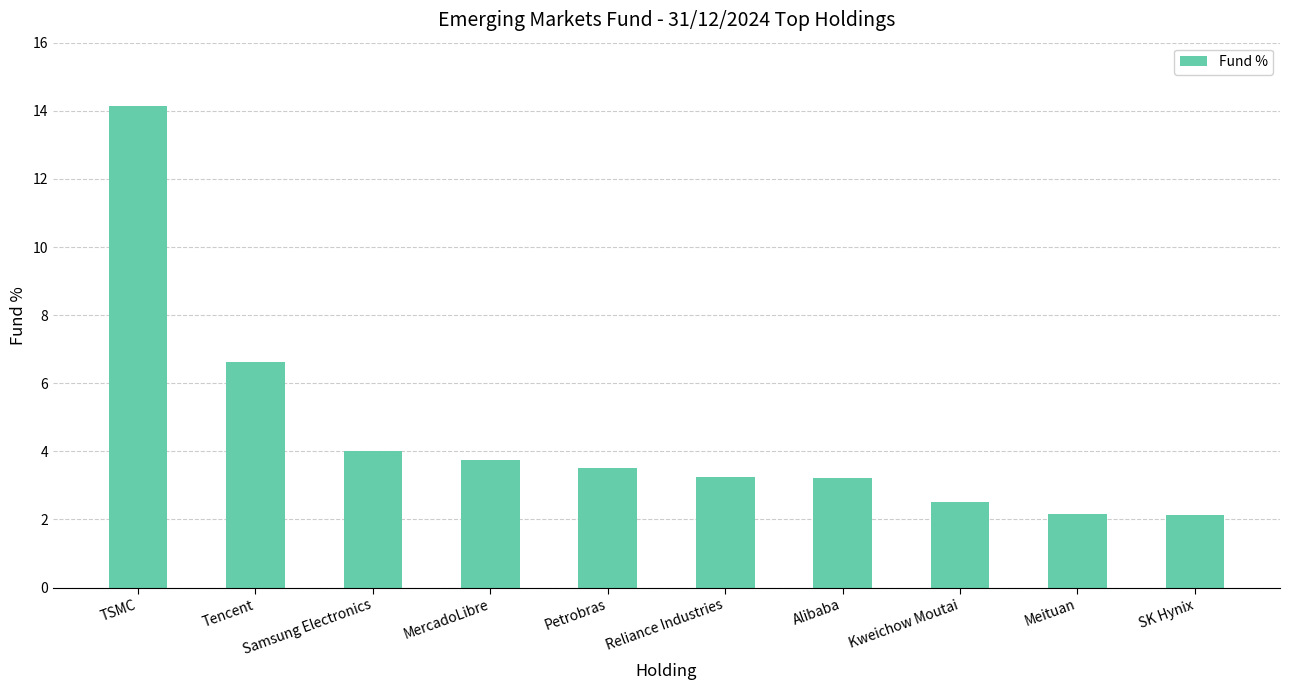

What is the ratio of the value at Meituan to the value at Alibaba?

0.7